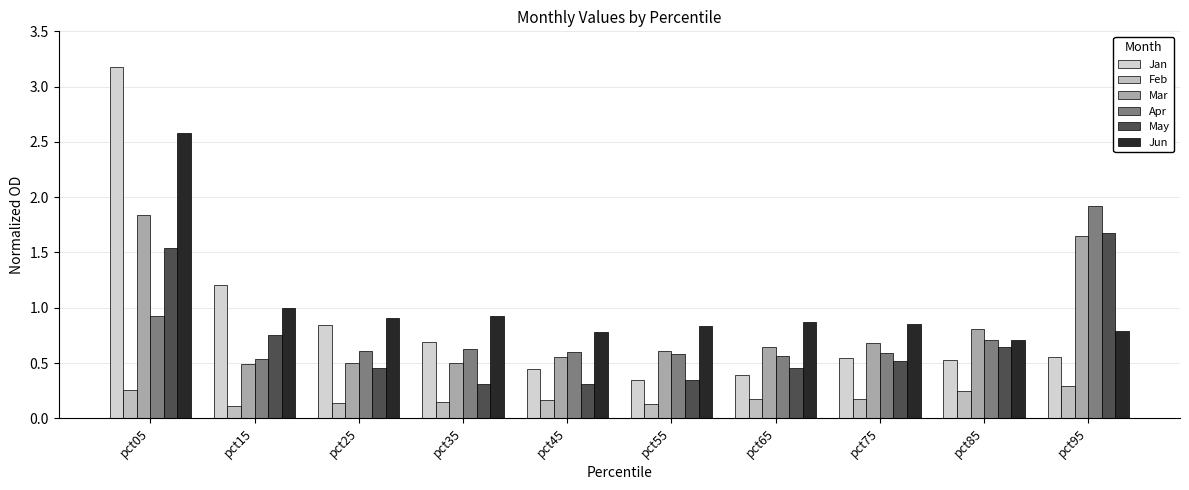

Is it true that Jun equals 1.0 at pct85?

False